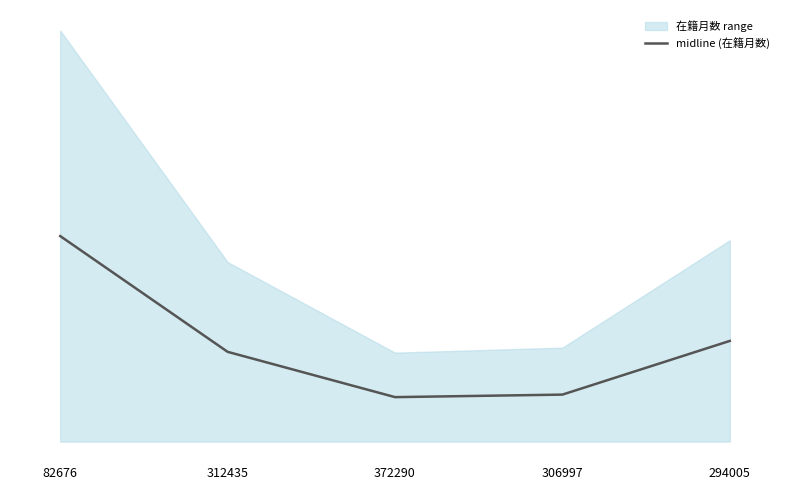

At which label does the data first exceed 53?

82676